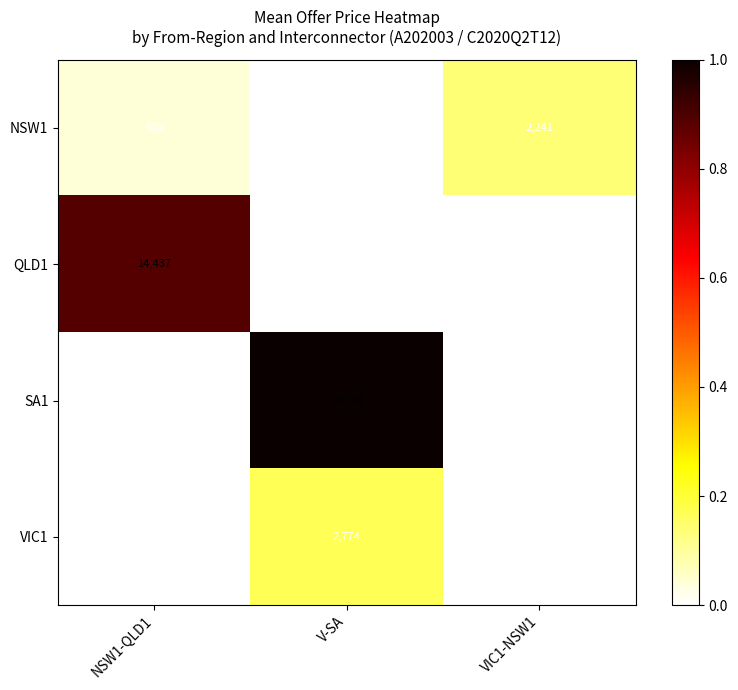

Reading right to left, what are all the values shown in this chart?

NSW1: 2241	0	688
QLD1: 0	0	14437
SA1: 0	16261	0
VIC1: 0	2774	0